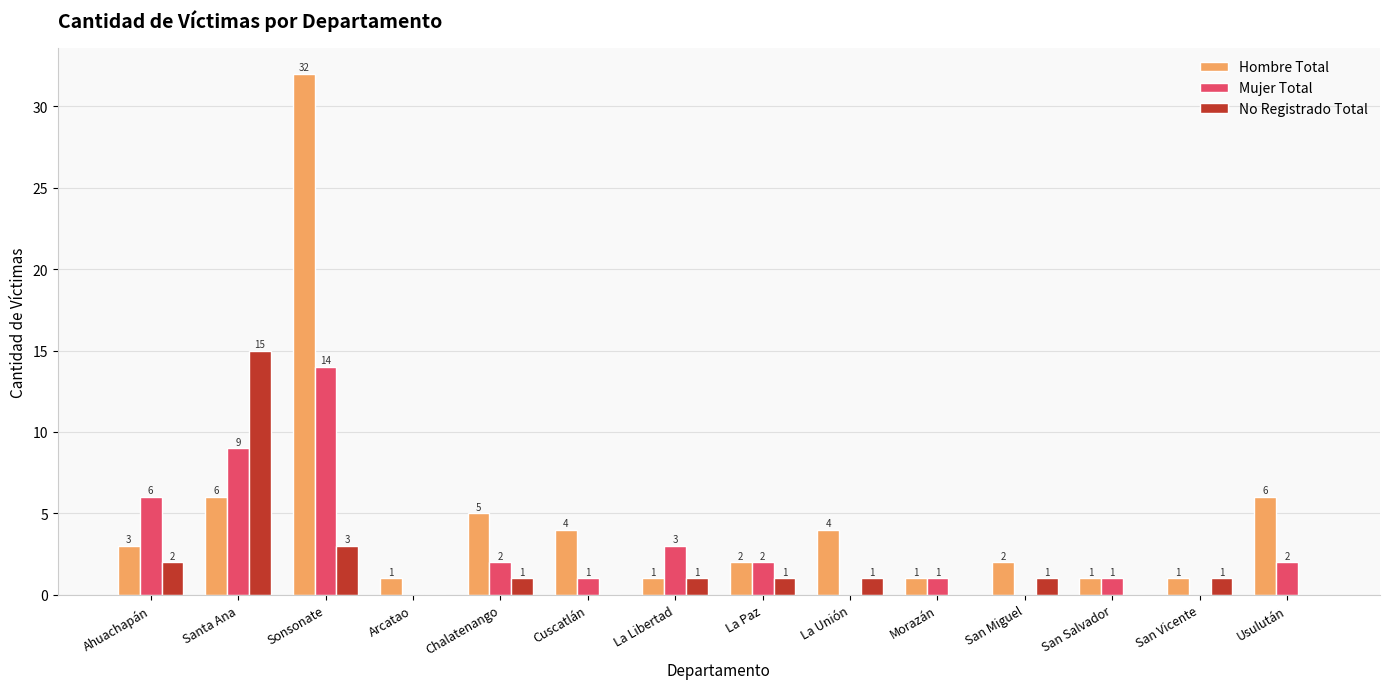

Which series changed the most between Ahuachapán and Santa Ana?

No Registrado Total